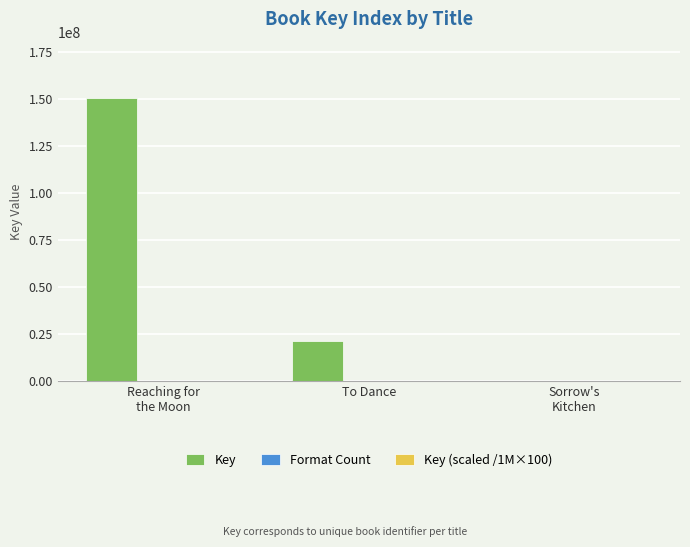

What is the greatest value displayed?

150592145